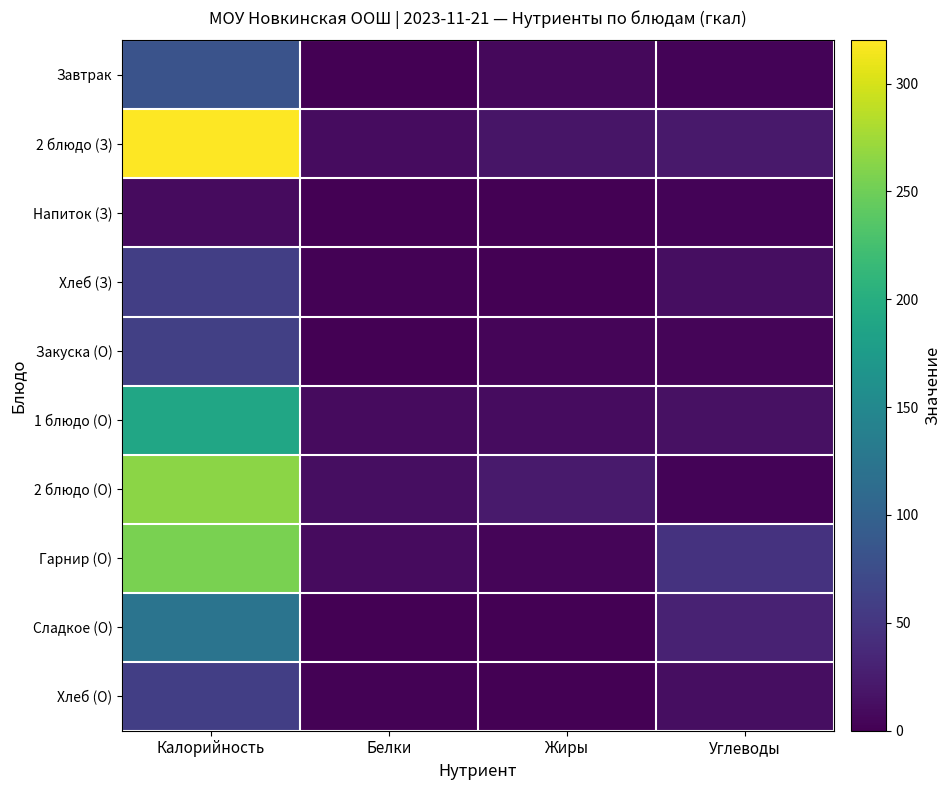

Reading left to right, transcribe all the data shown in this chart.

Завтрак: Калорийность=81.3	Белки=0.6	Жиры=7.1	Углеводы=3.3
2 блюдо (З): Калорийность=320.0	Белки=10.3	Жиры=18.4	Углеводы=22.1
Напиток (З): Калорийность=9.8	Белки=0.0	Жиры=0.0	Углеводы=2.5
Хлеб (З): Калорийность=59.4	Белки=1.4	Жиры=0.4	Углеводы=12.5
Закуска (О): Калорийность=60.3	Белки=0.6	Жиры=4.3	Углеводы=4.7
1 блюдо (О): Калорийность=189.7	Белки=8.8	Жиры=10.7	Углеводы=14.7
2 блюдо (О): Калорийность=264.6	Белки=11.3	Жиры=23.4	Углеводы=3.5
Гарнир (О): Калорийность=255.7	Белки=8.8	Жиры=4.8	Углеводы=46.7
Сладкое (О): Калорийность=123.1	Белки=0.6	Жиры=0.0	Углеводы=30.2
Хлеб (О): Калорийность=59.4	Белки=1.4	Жиры=0.4	Углеводы=12.5